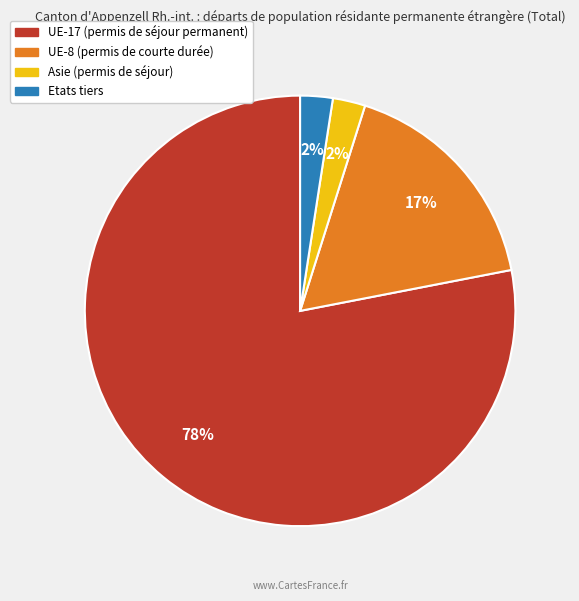

To the nearest percent, what is the average slice percentage?

25%